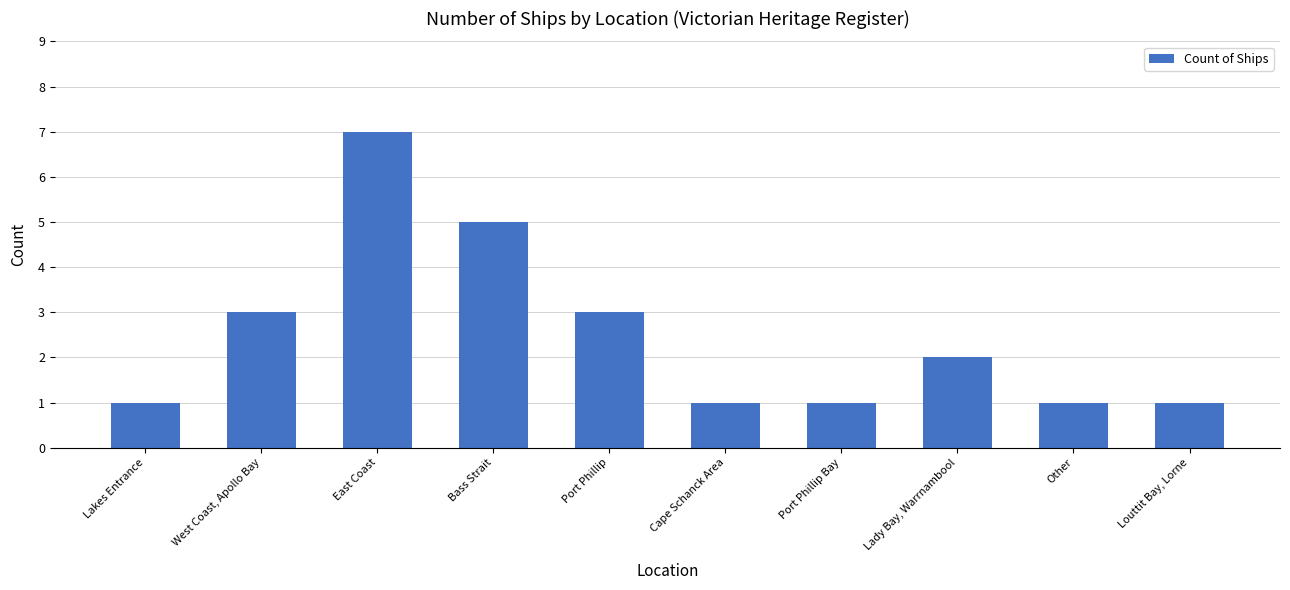

What is the sum of the values at Port Phillip Bay and Lakes Entrance?

2